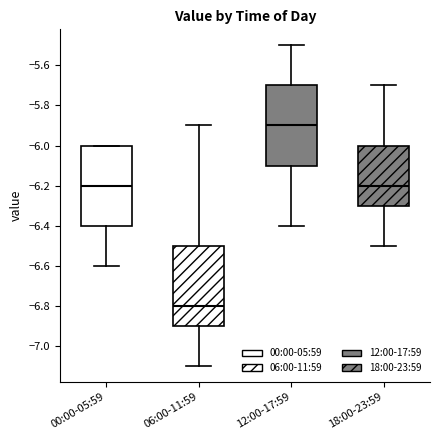

Which box has the lowest median line?

06:00-11:59